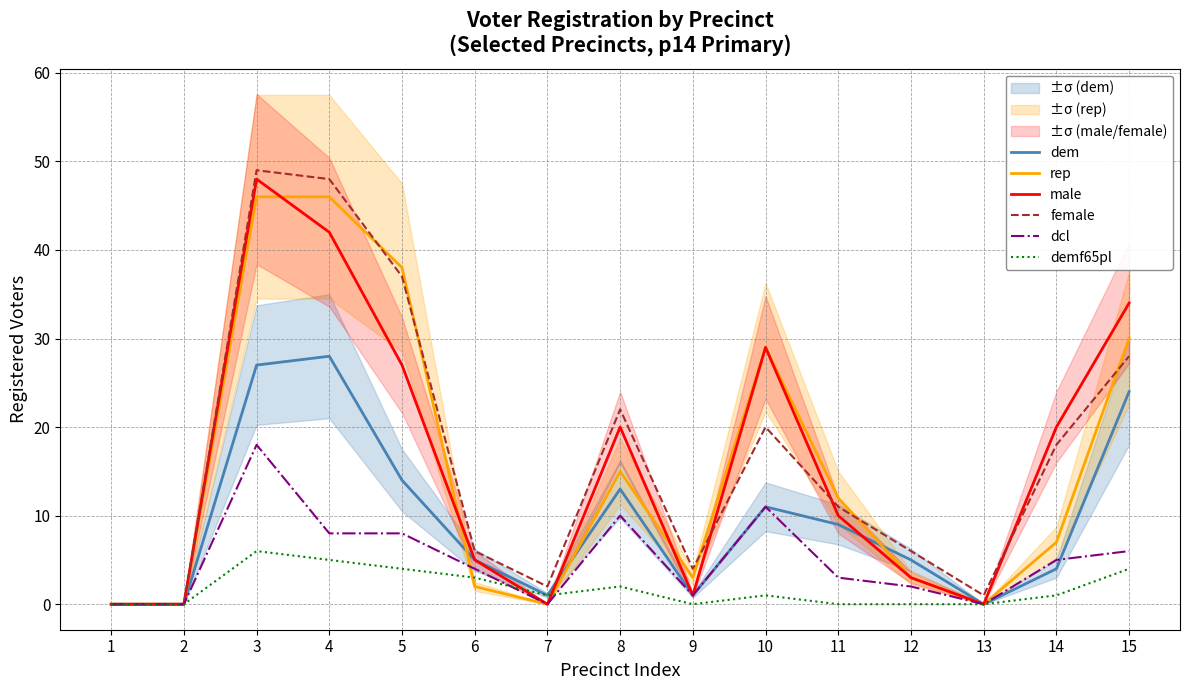

In rep, how many points are higher than both neighbors (excluding endpoints)?

2